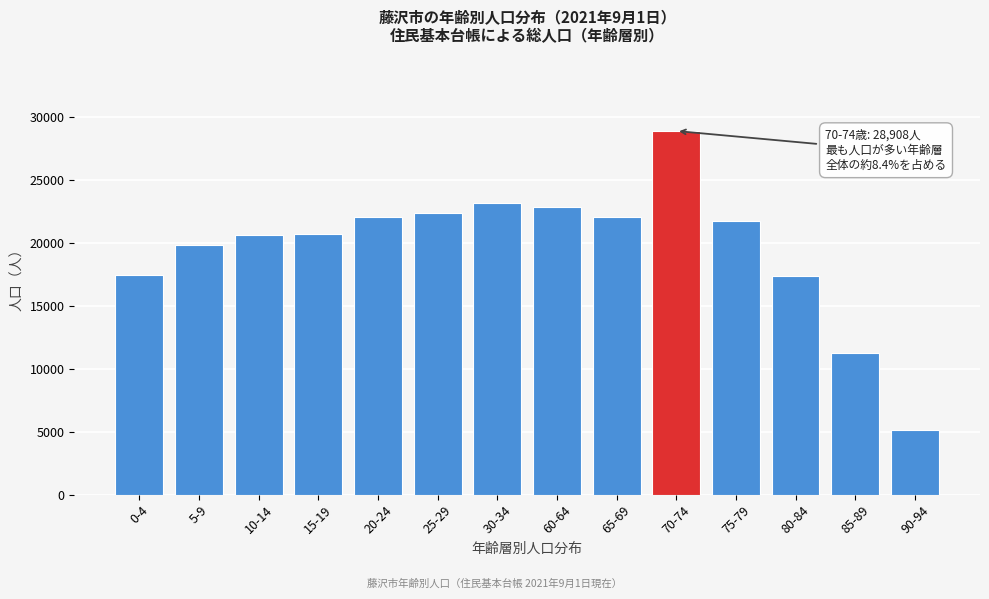

Is it true that the value at 80-84 is 9827?

False